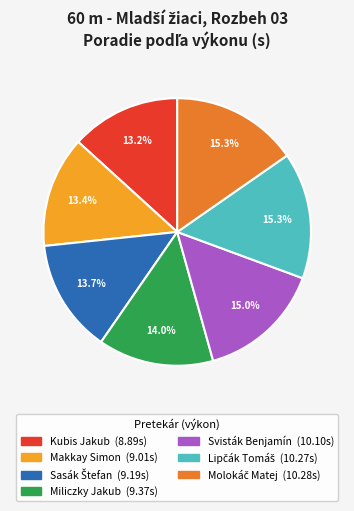

Does Kubis Jakub account for over 50% of the chart?

No